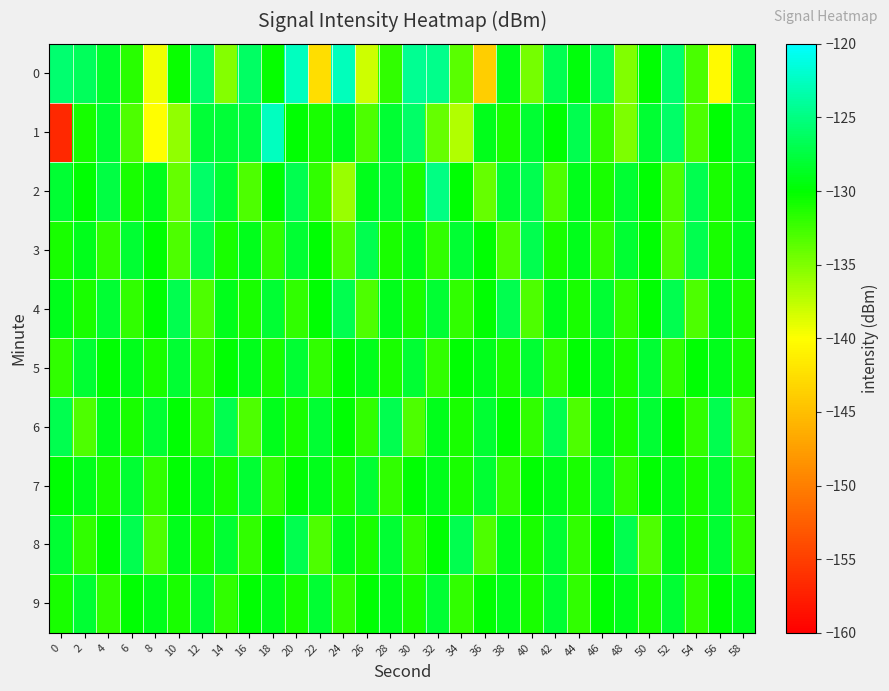

Which series changed the most between 8 and 14?

1